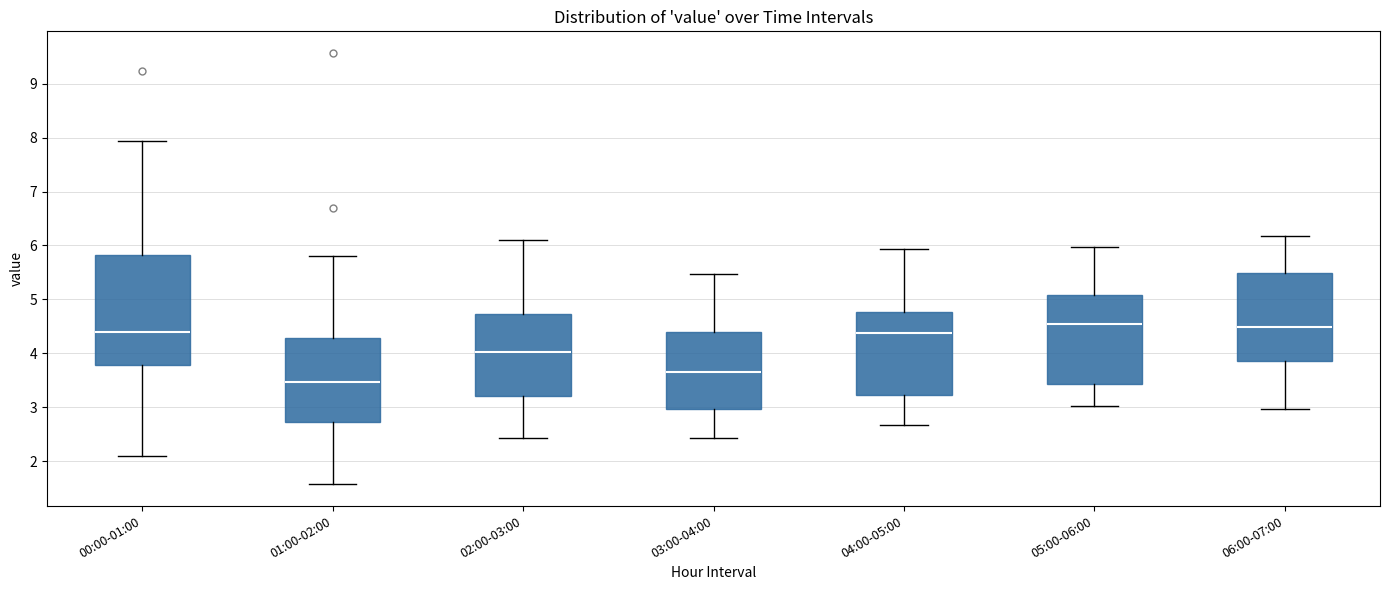

Which box has the lowest median line?

01:00-02:00